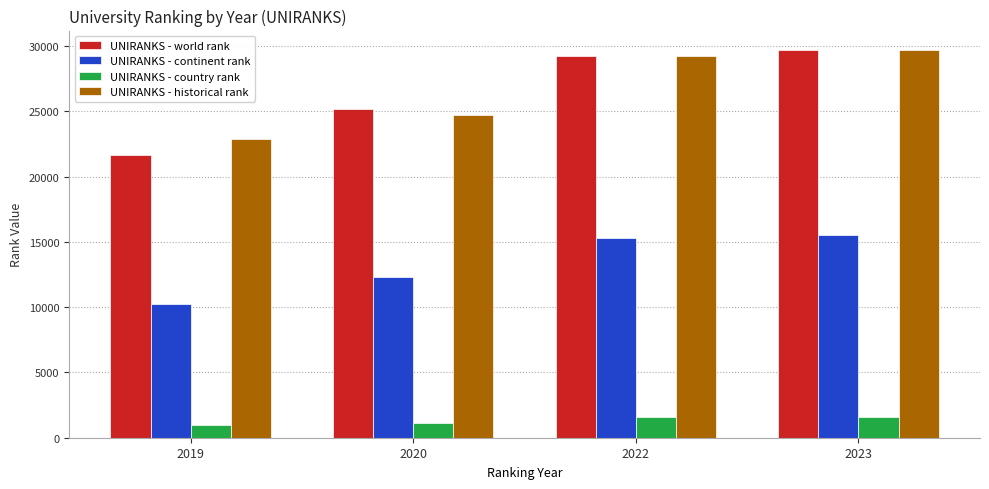

What is the approximate value of UNIRANKS - country rank at 2020?

1162.0